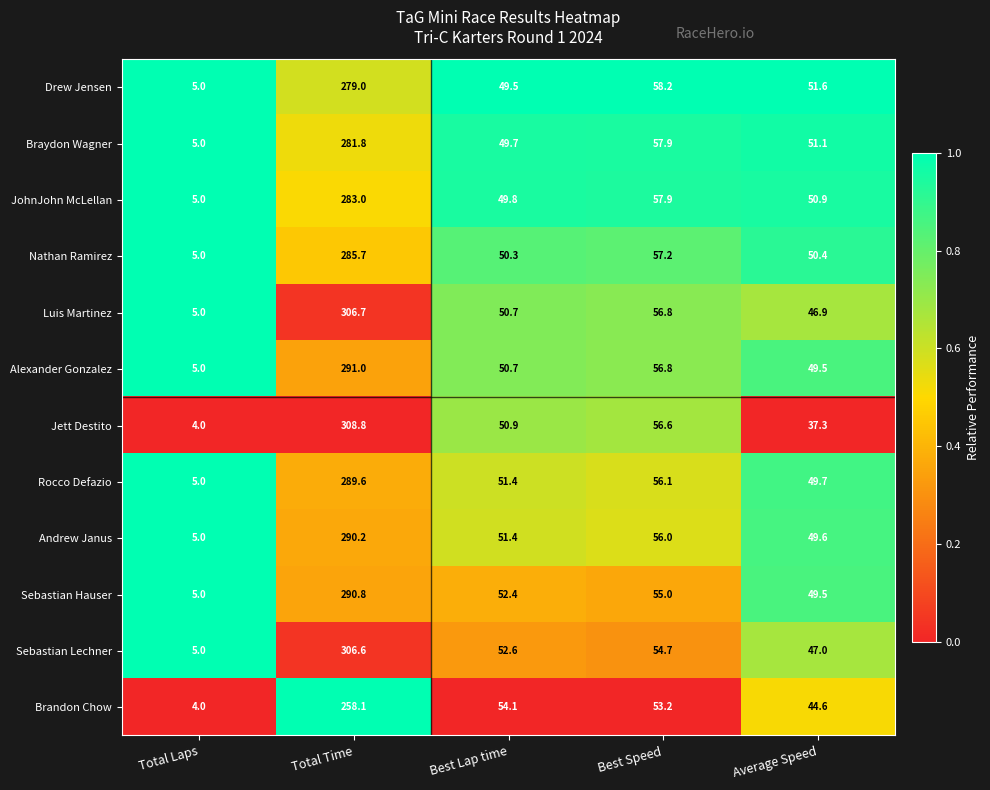

What is the sum of the JohnJohn McLellan values at Best Lap time and Total Laps?

54.8